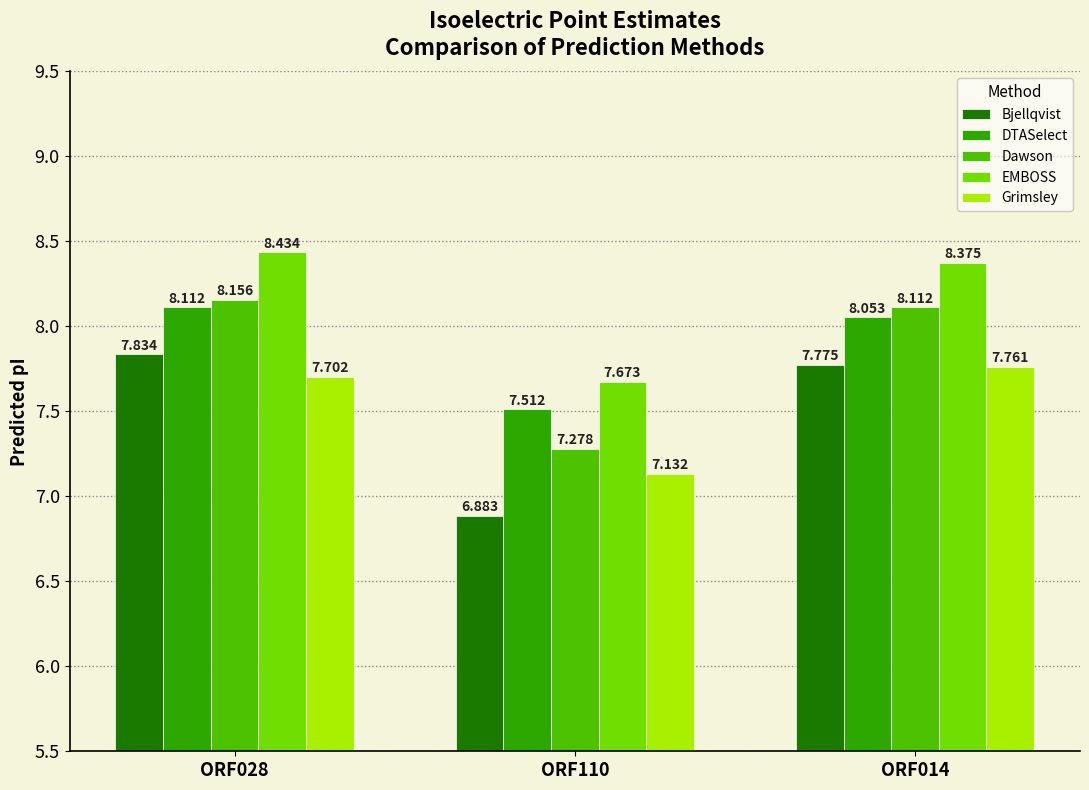

At ORF110, list the series in order from smallest to largest.

Bjellqvist, Grimsley, Dawson, DTASelect, EMBOSS